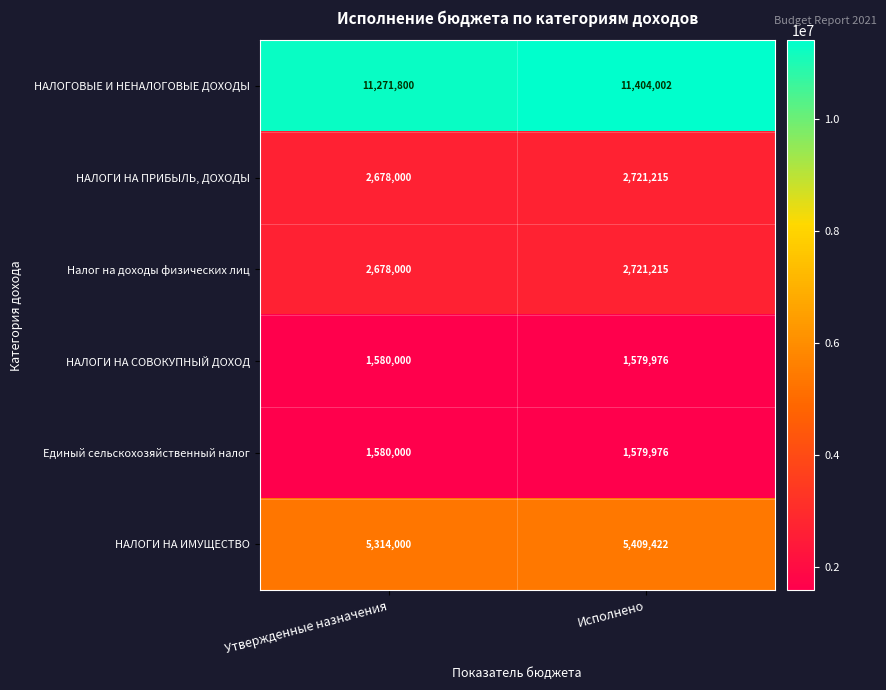

What is the total value across all series at Исполнено?

25415806